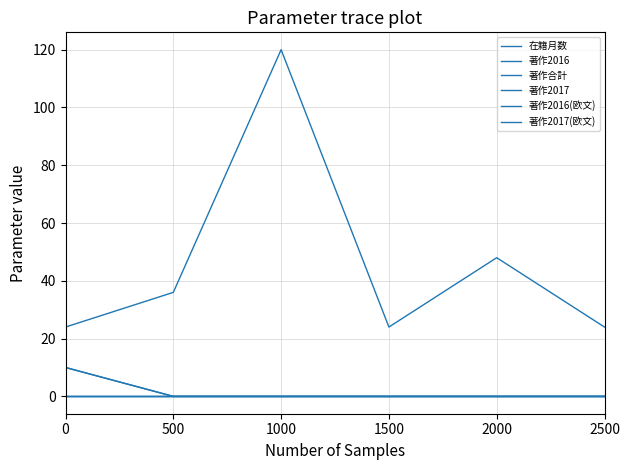

Does the chart display data point markers on the line(s)?

No